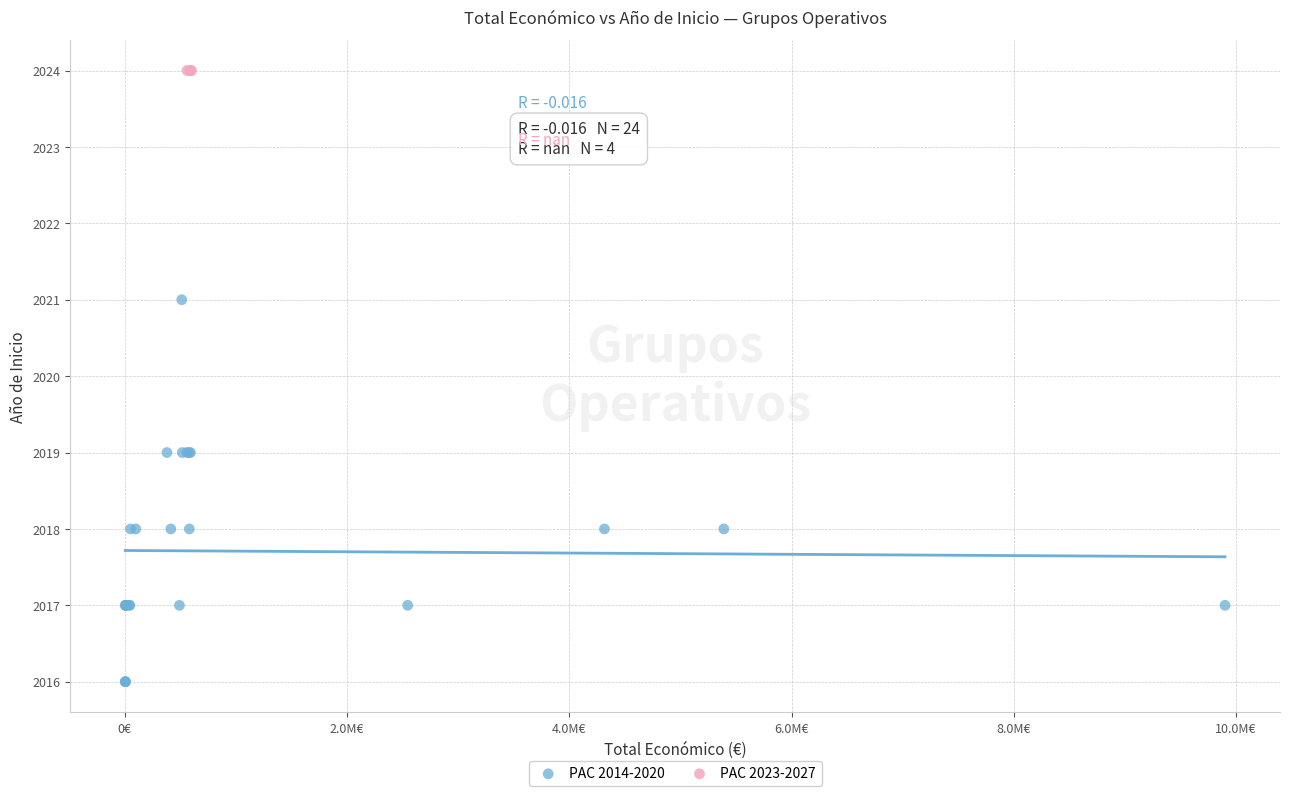

Which series reaches the minimum Y coordinate?

PAC 2014-2020